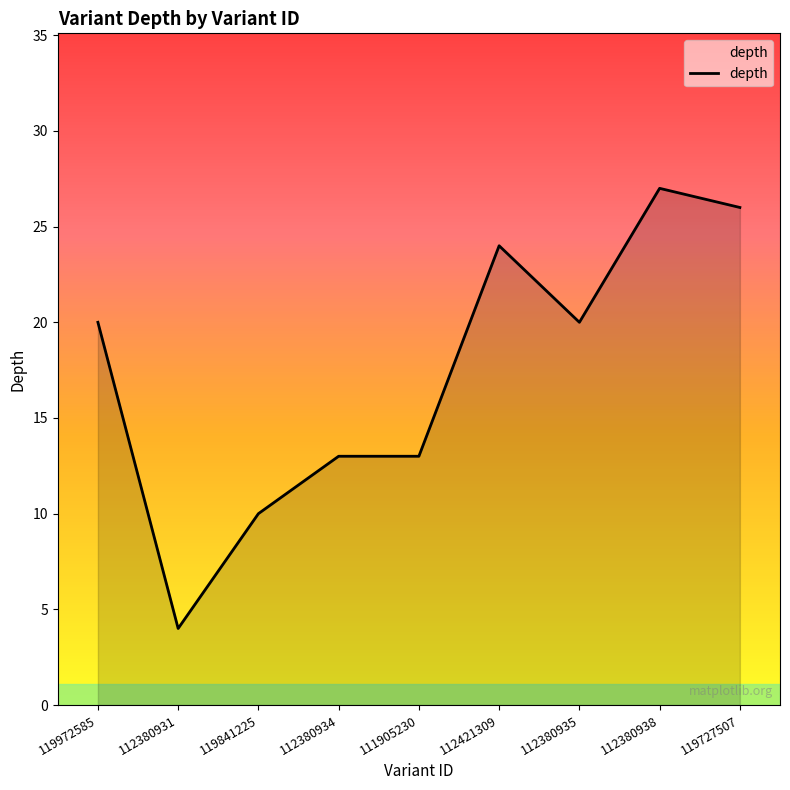

What is the smallest value displayed?

4